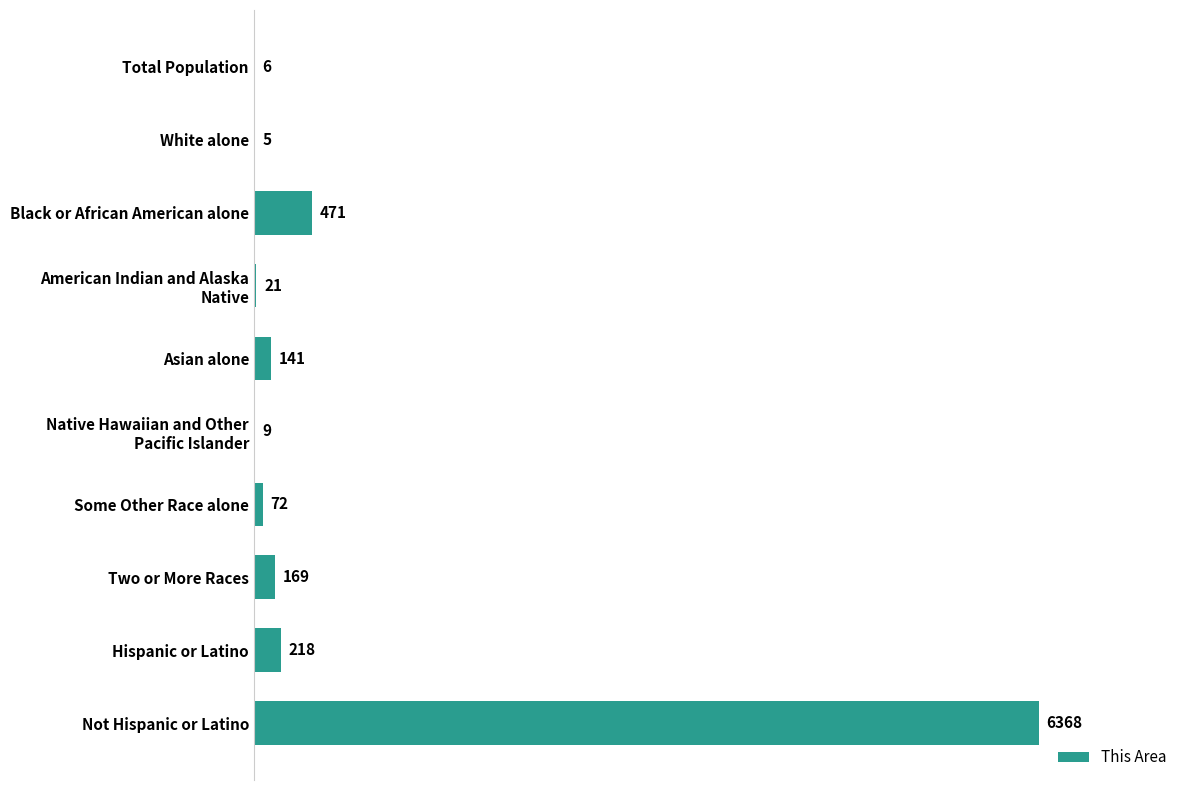

The chart shows a value of 141 at Asian alone. True or false?

True